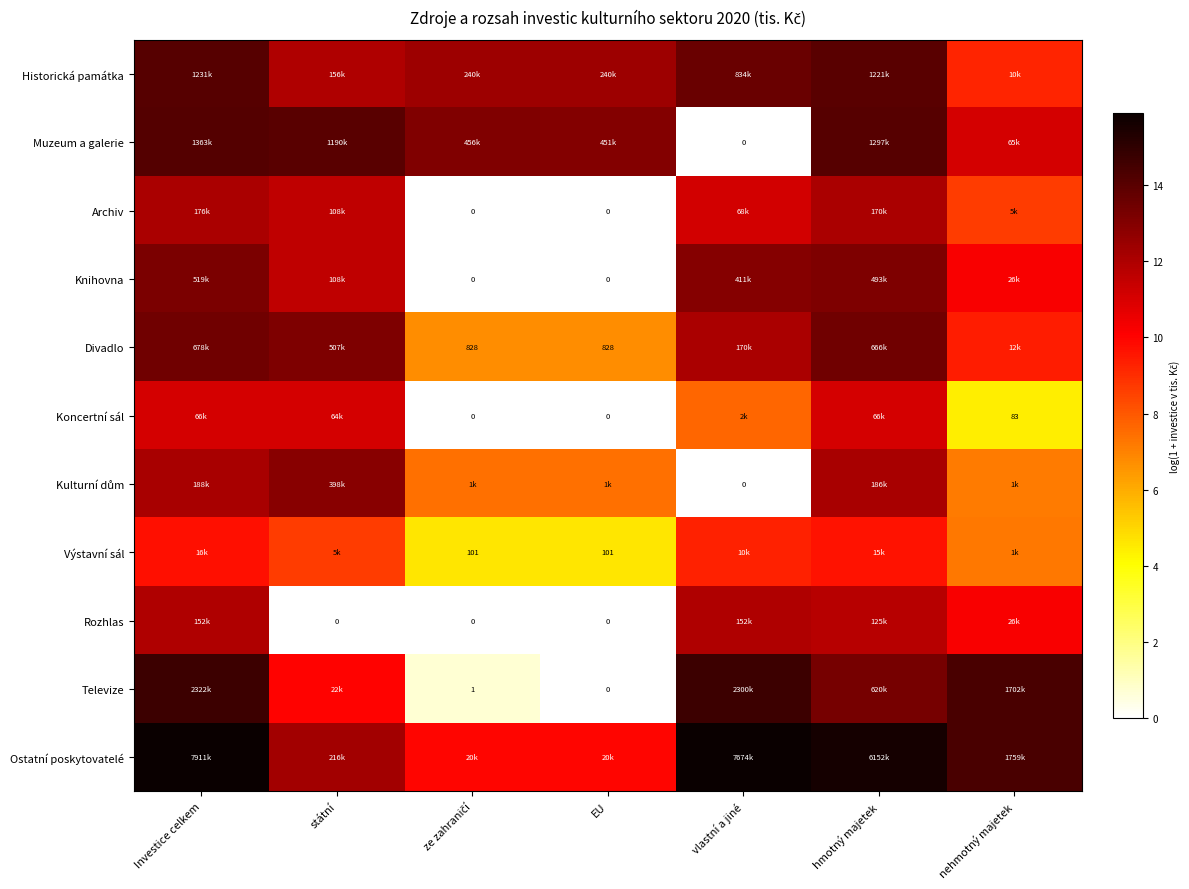

At which label does Divadlo reach its minimum?

ze zahraničí